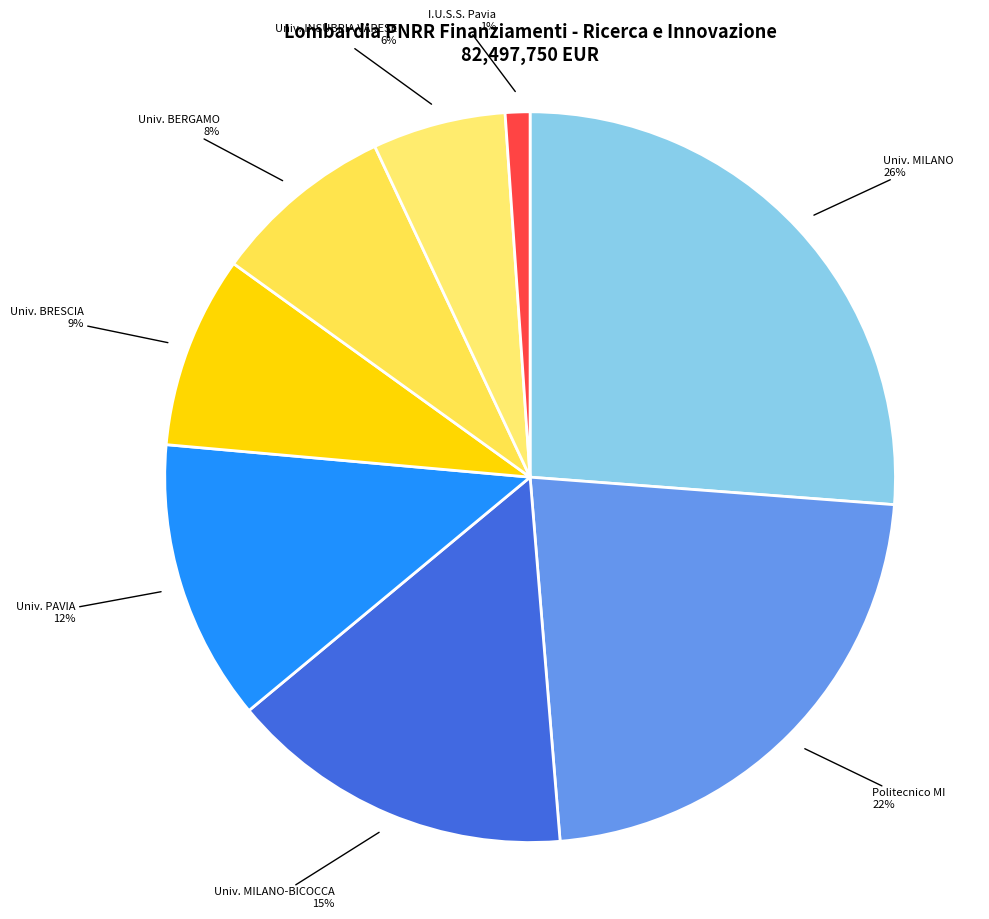

Which slice is the largest?

UNIVERSITA DEGLI STUDI DI MILANO